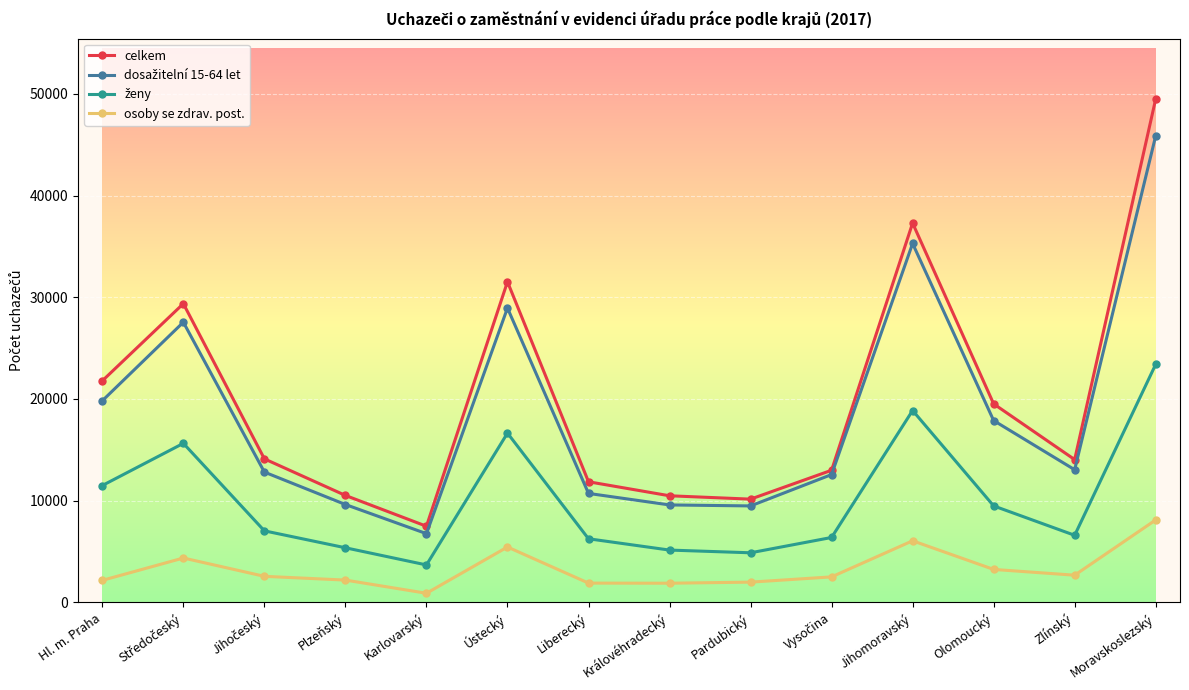

At which category is the sum across all series the highest?

Moravskoslezský